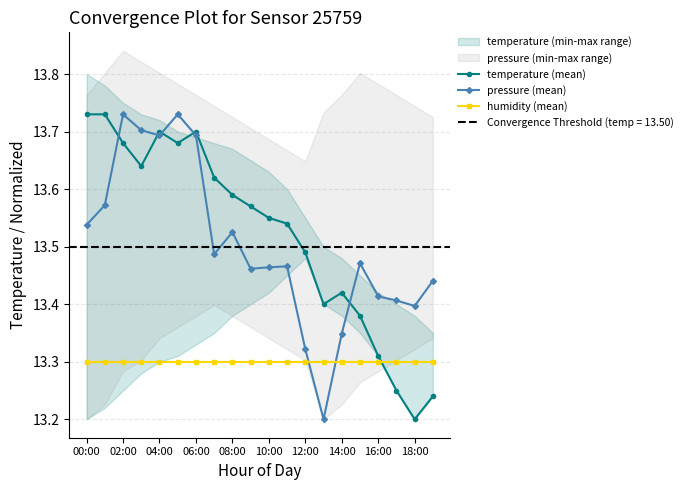

True or false: pressure (mean) and humidity (mean) cross at least once.

True